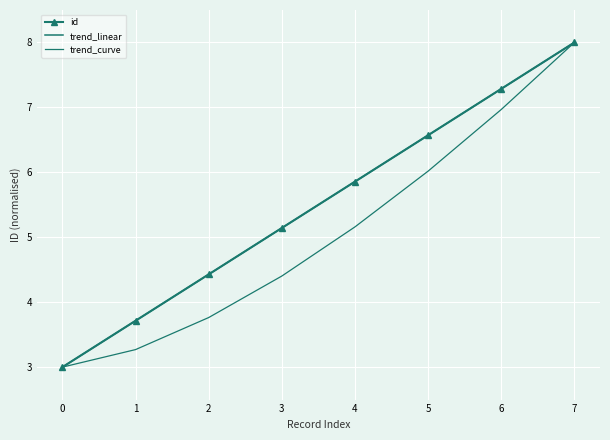

How many lines are shown in the chart?

3